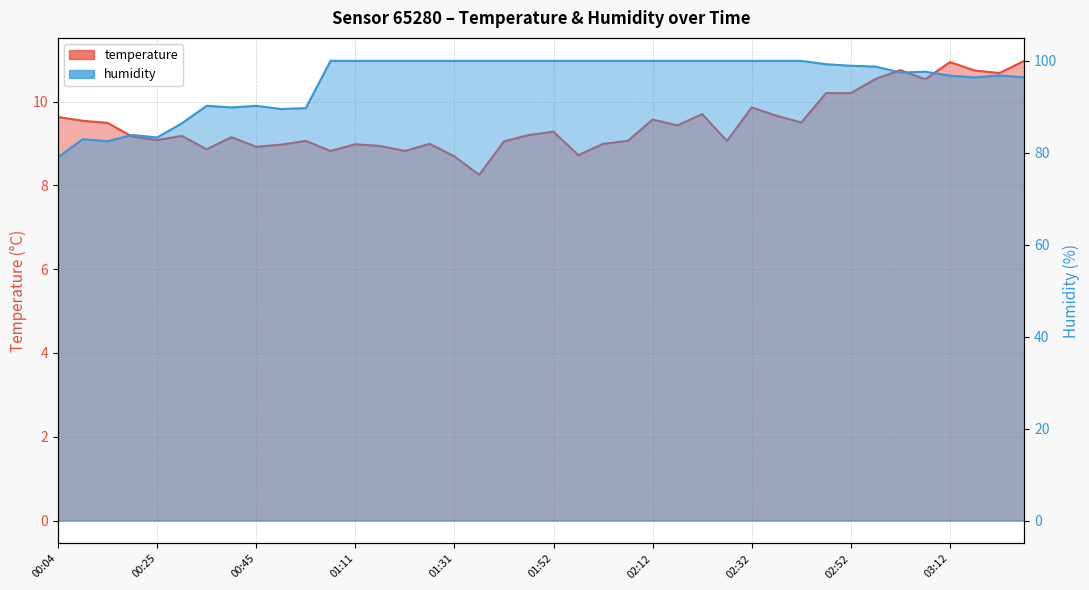

Which series has the largest total across all categories?

humidity